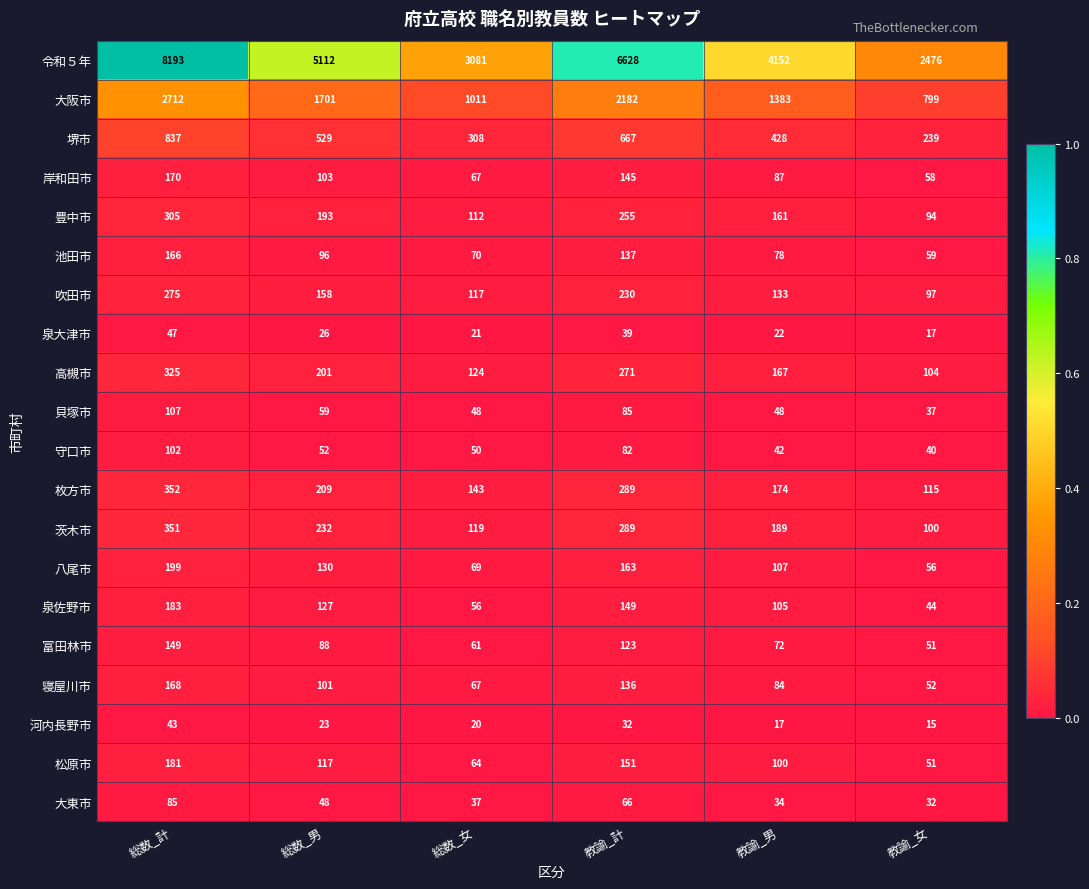

Where does the 枚方市 series first go above 209?

総数_計